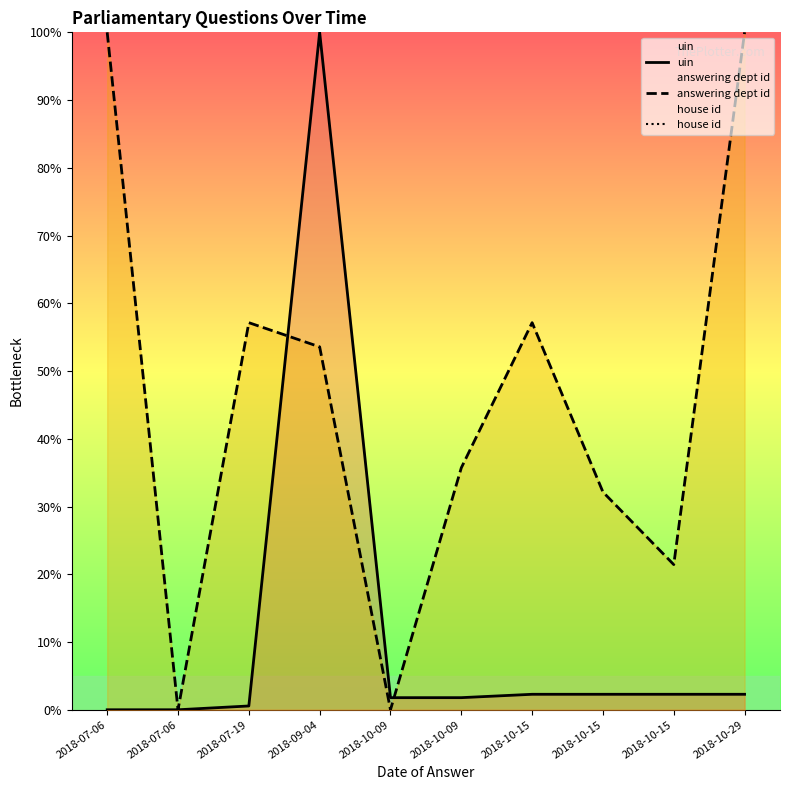

What is the sum of the answering dept id values at 2018-10-15 and 2018-10-09?

57.1